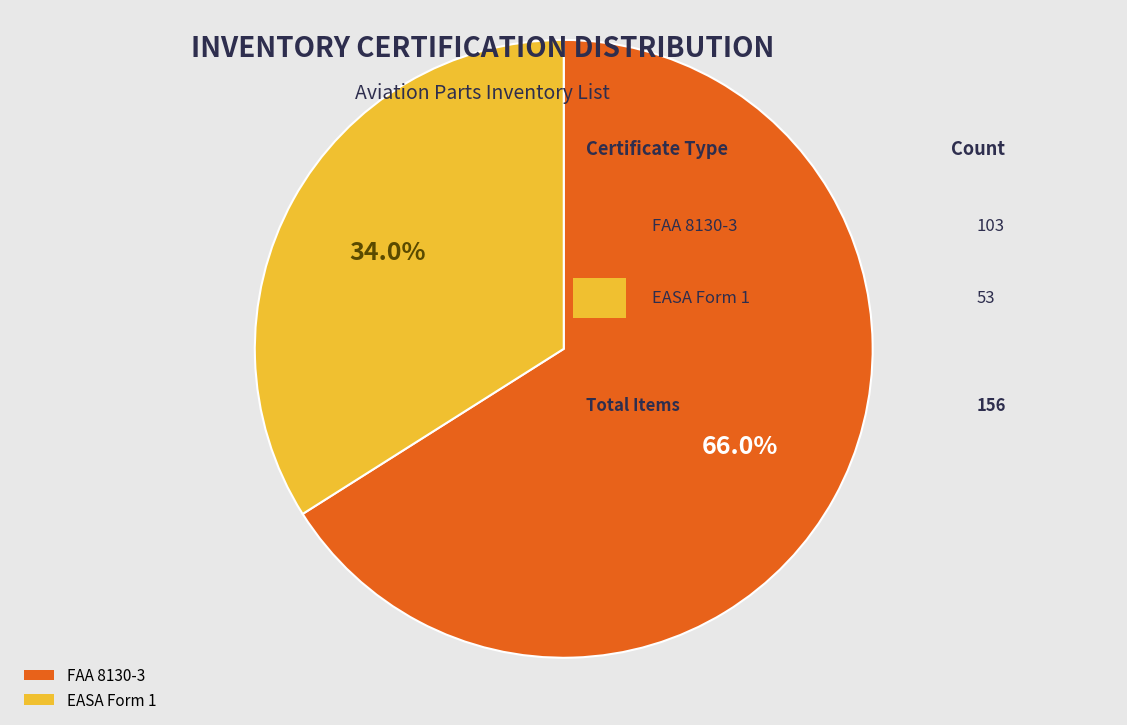

How many segments does this pie chart have?

2